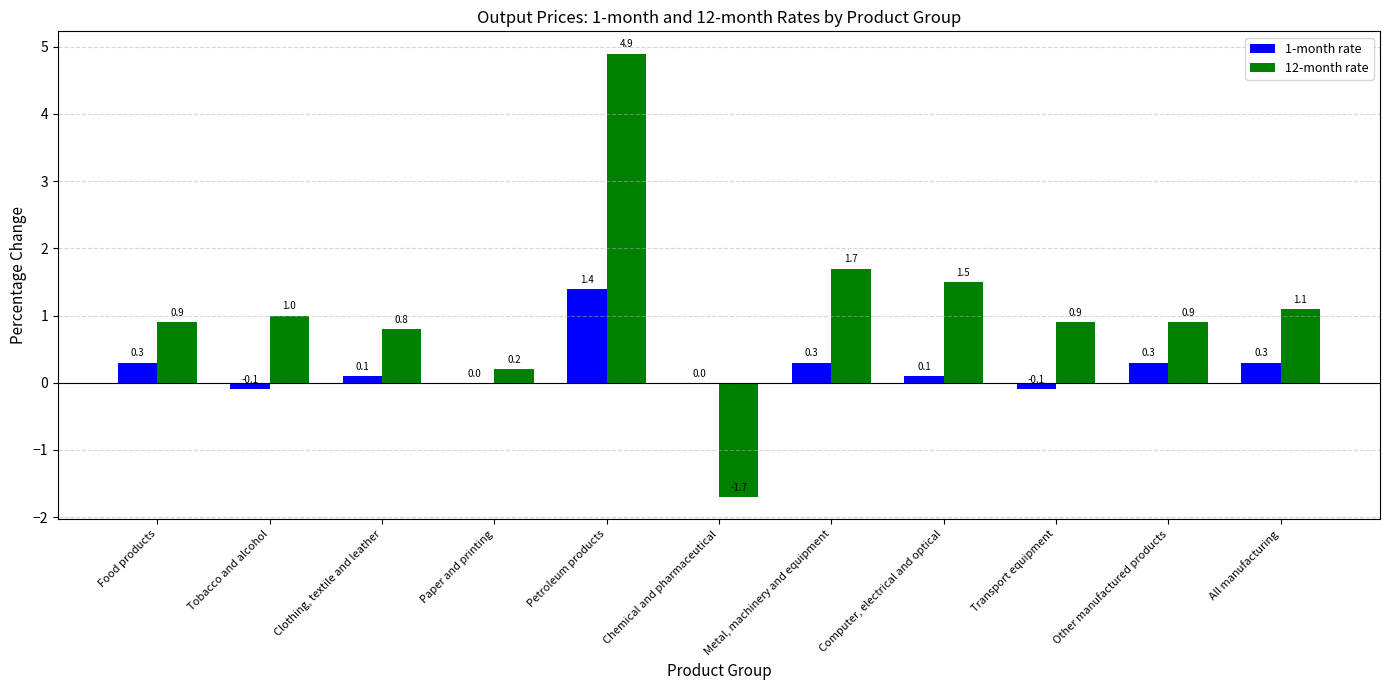

Is it true that 12-month rate equals 0.2 at Paper and printing?

True